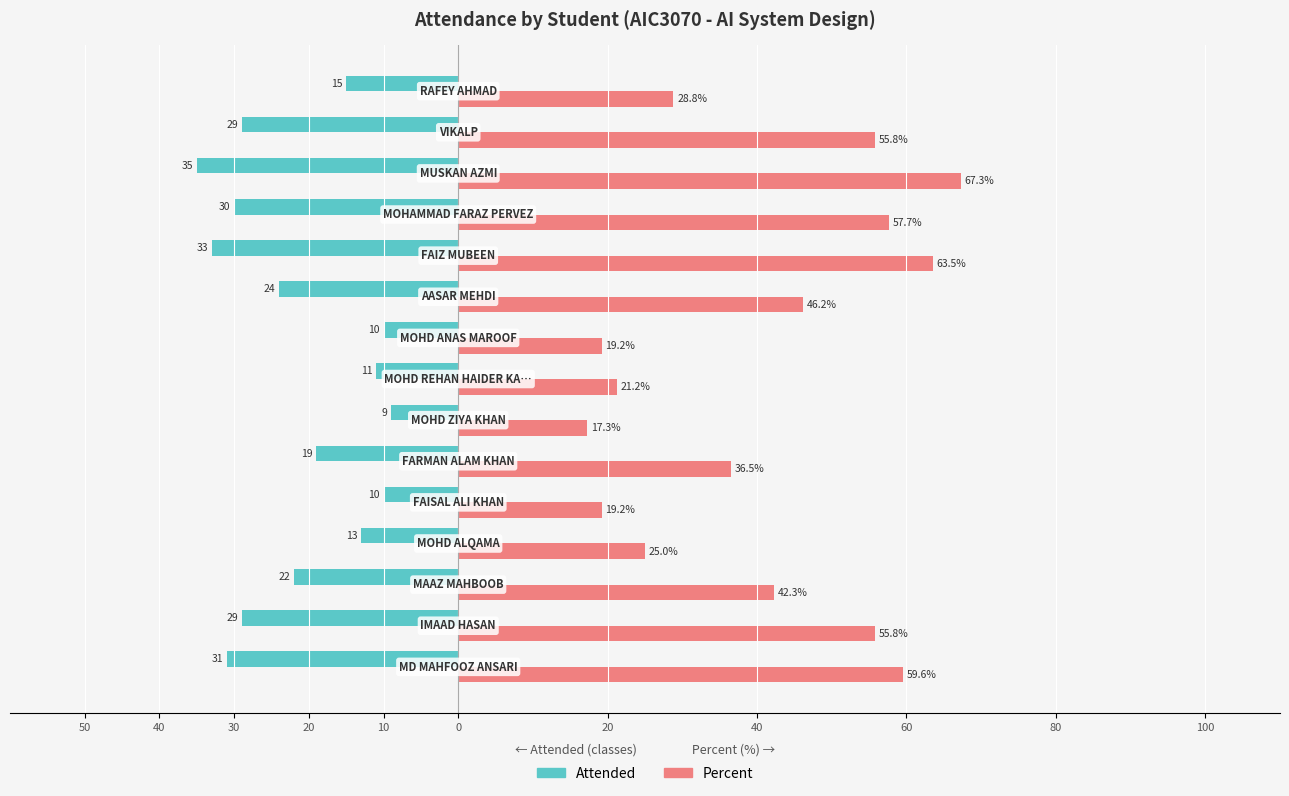

What is the maximum value for Percent?

67.3